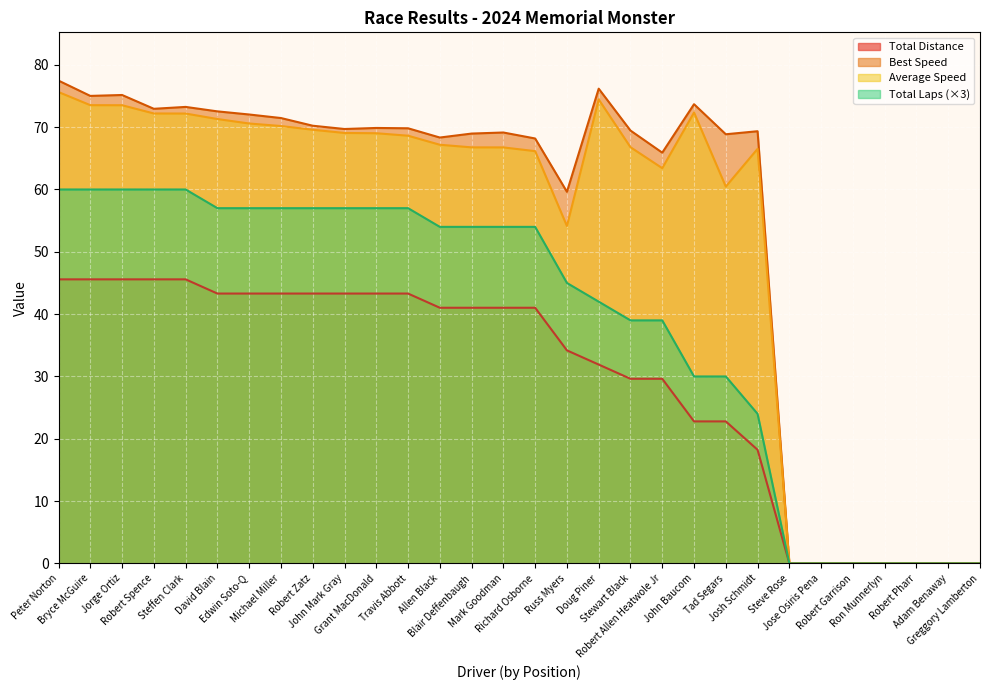

Is the value of Total Distance at Stewart Black greater than the value of Average Speed at Stewart Black?

No